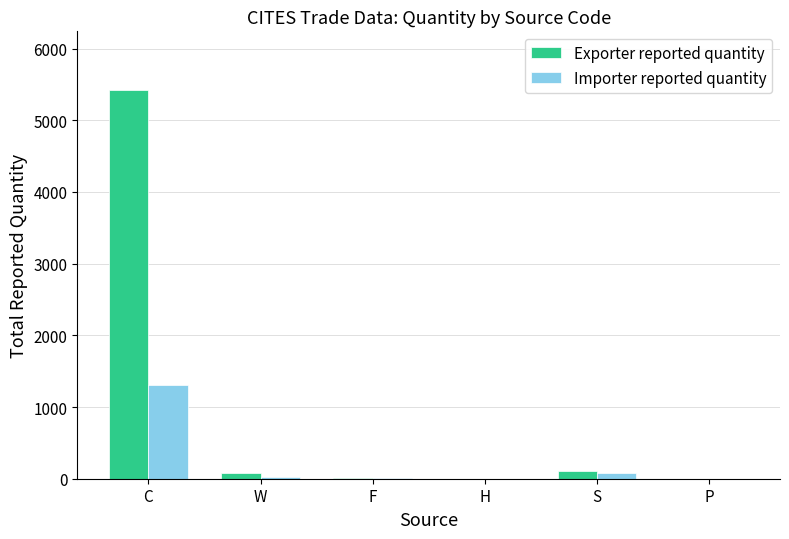

What is the total value across all series at W?

102